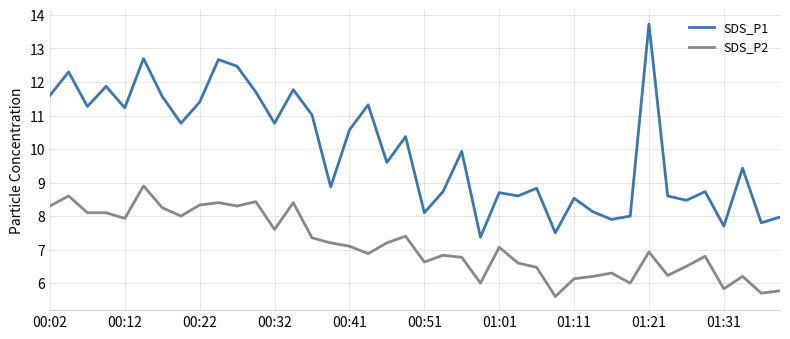

True or false: SDS_P2 and SDS_P1 intersect in this chart.

False